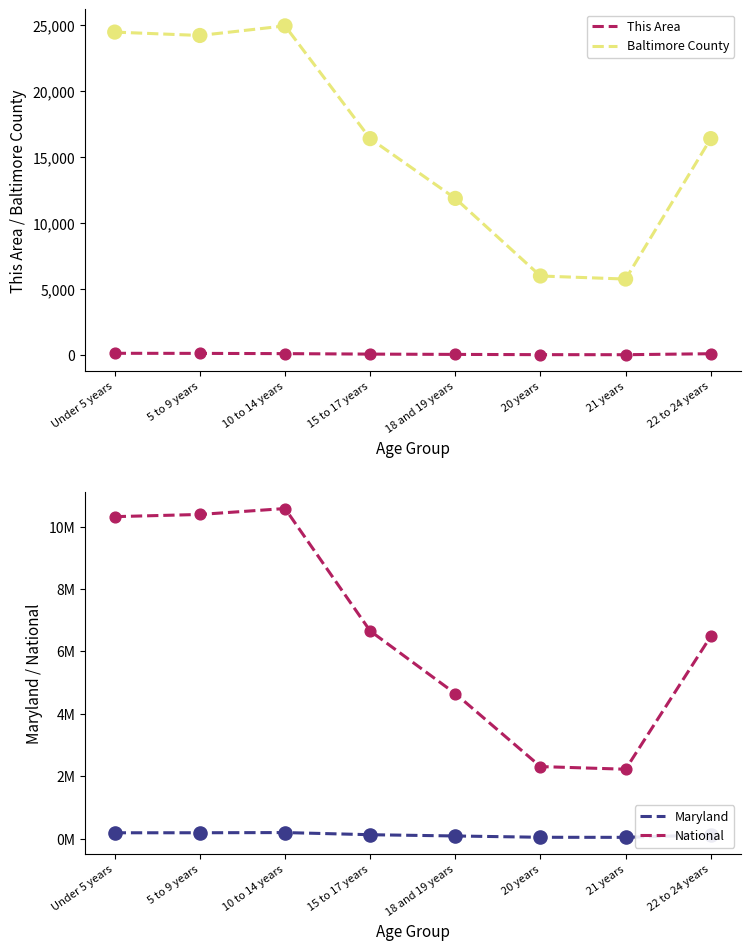

Which series contains the lowest Y value?

This Area